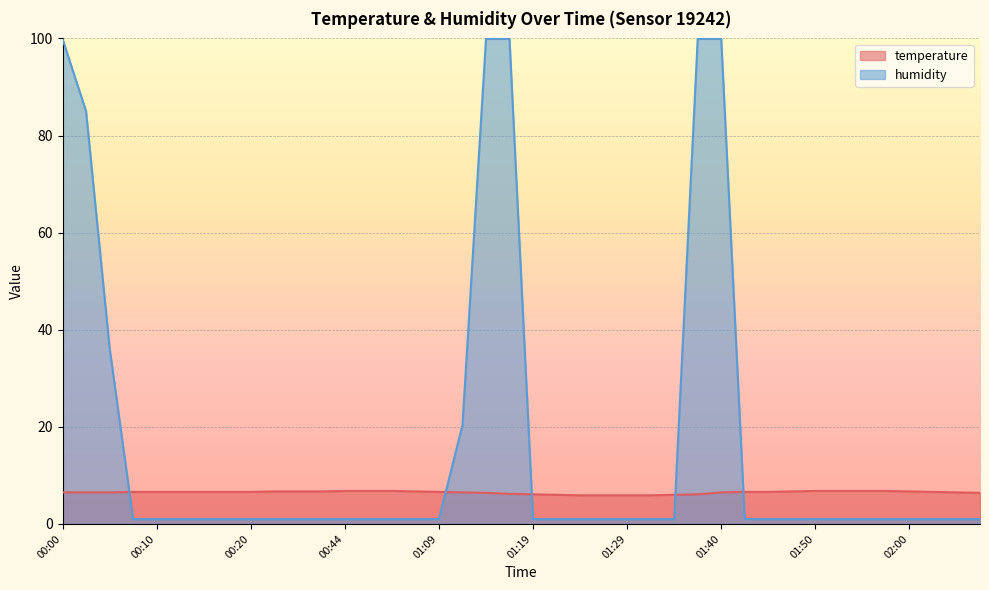

What is the minimum value for humidity?

1.0